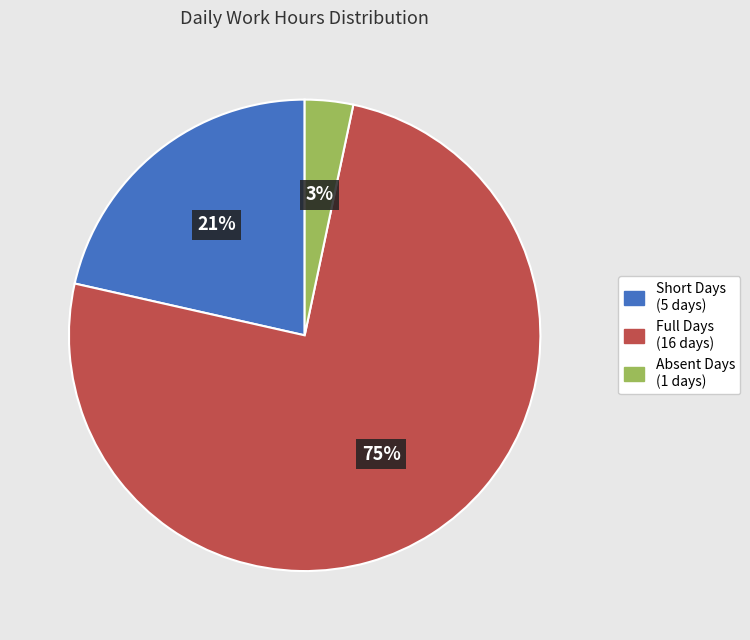

Is there any slice that represents more than half of the pie?

Yes